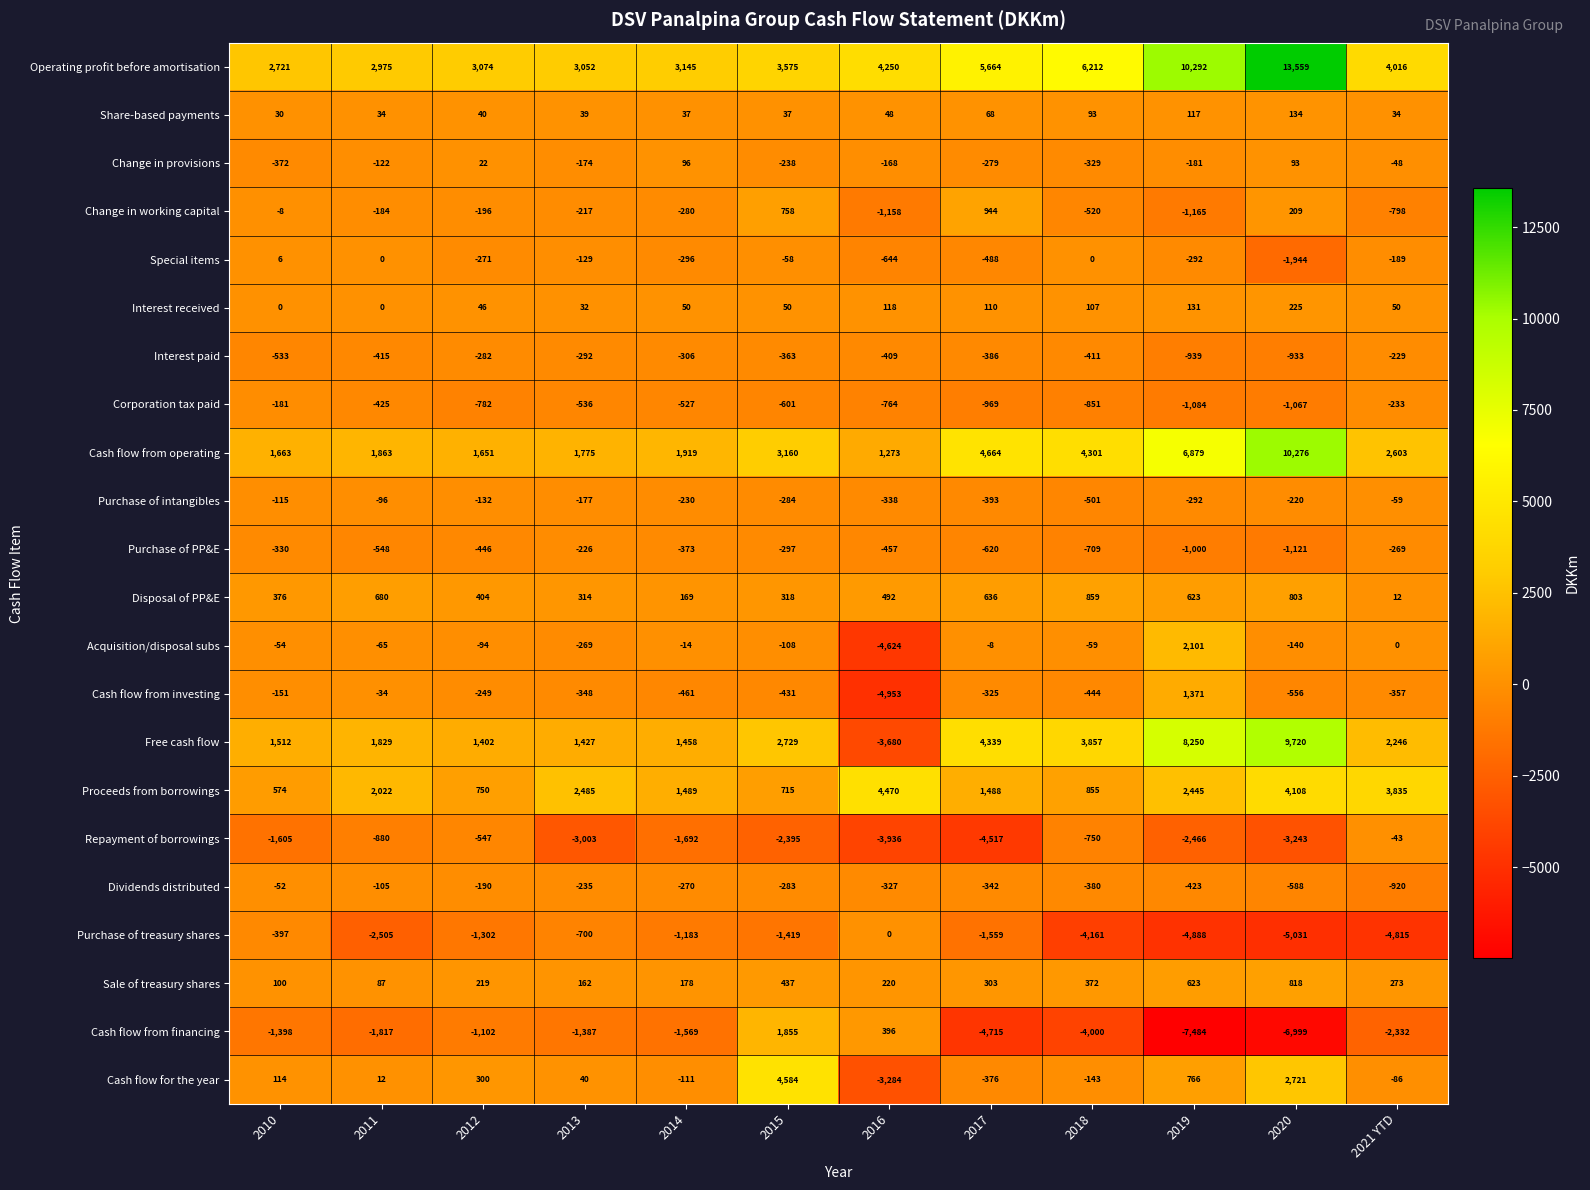

What is the difference between the Cash flow from investing values at 2021 YTD and 2017?

32